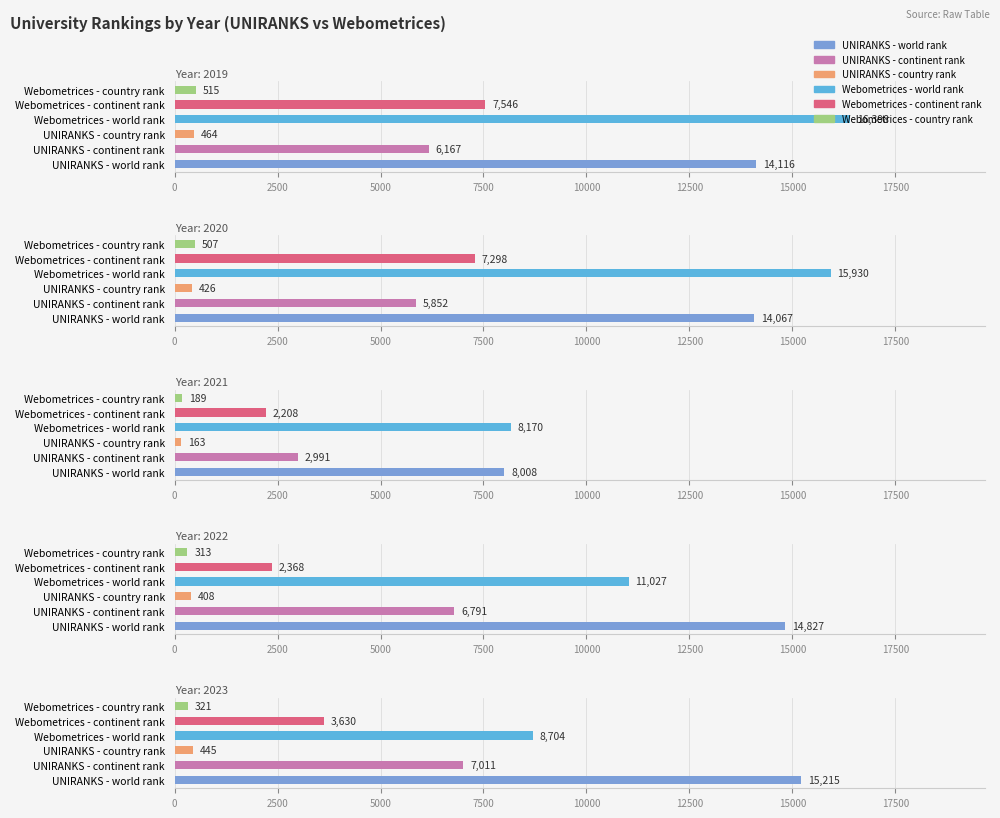

At how many categories does at least one series exceed 14592?

4